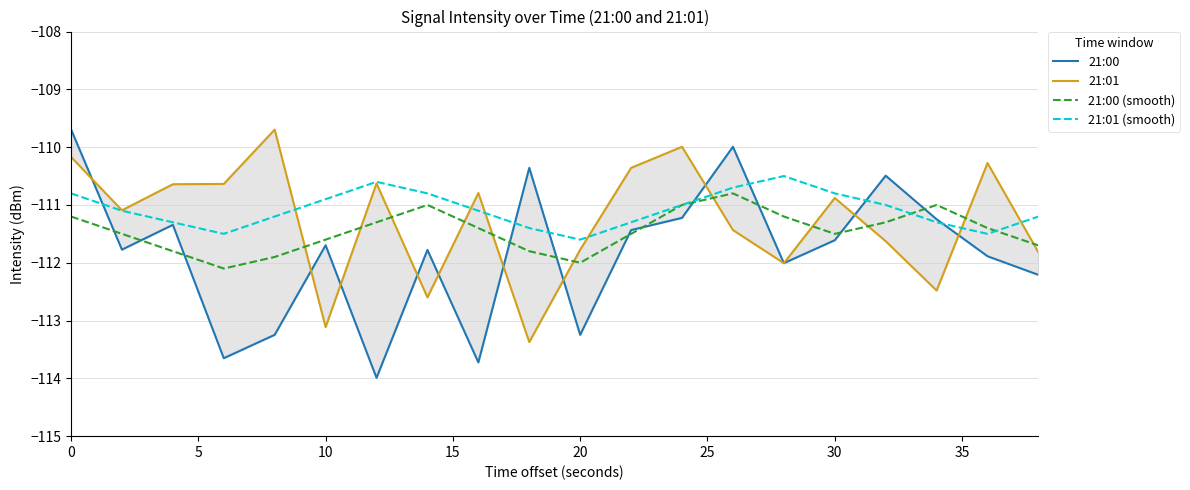

True or false: 21:01 (smooth) has a value of -43.0 at 0.

False